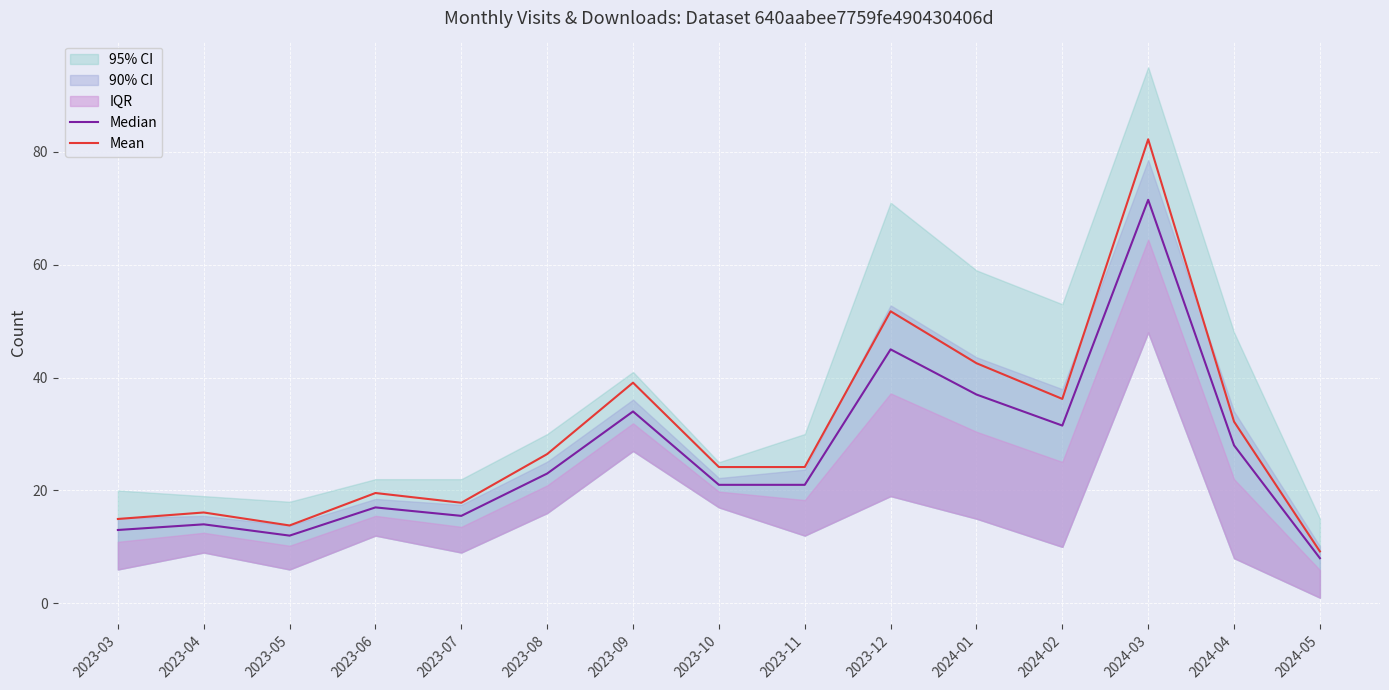

What is the difference between the second highest and minimum values in the Mean series?

42.5